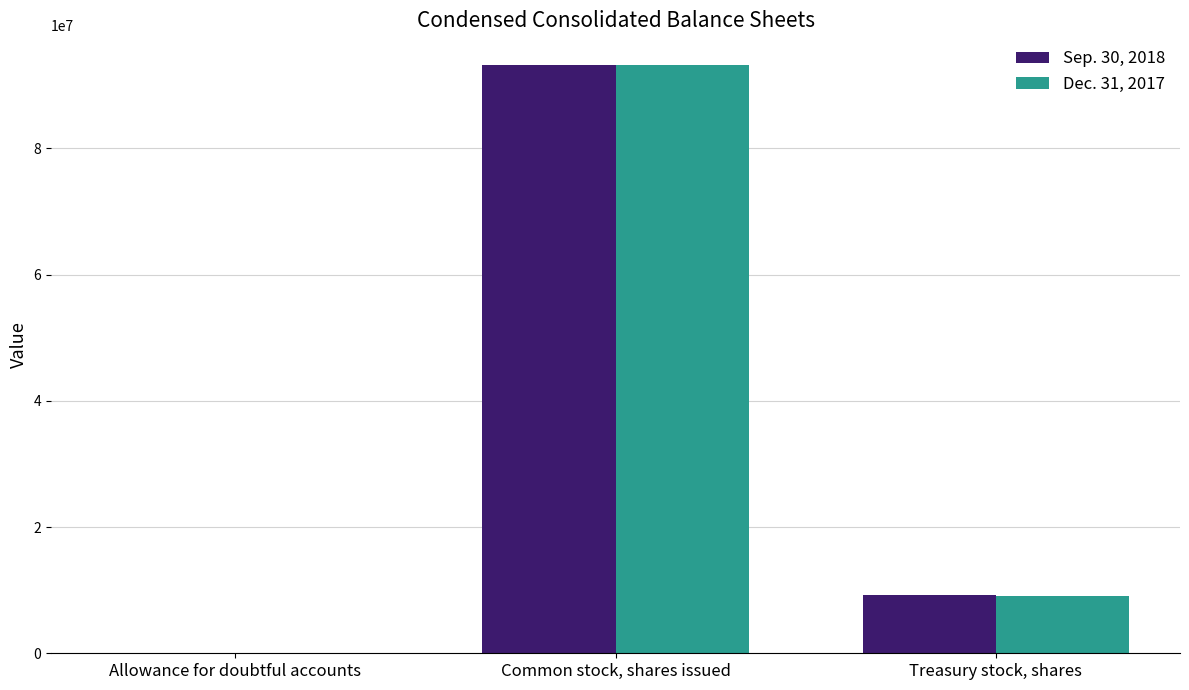

How many data points does each series have?

3